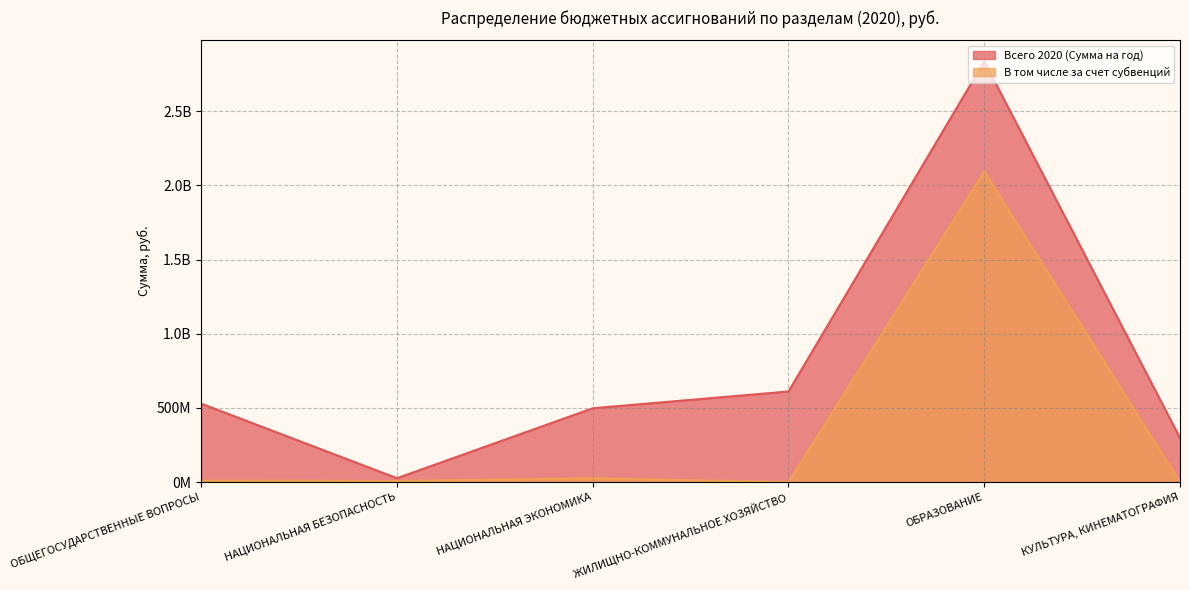

What is the maximum value shown in the chart?

2836423310.1